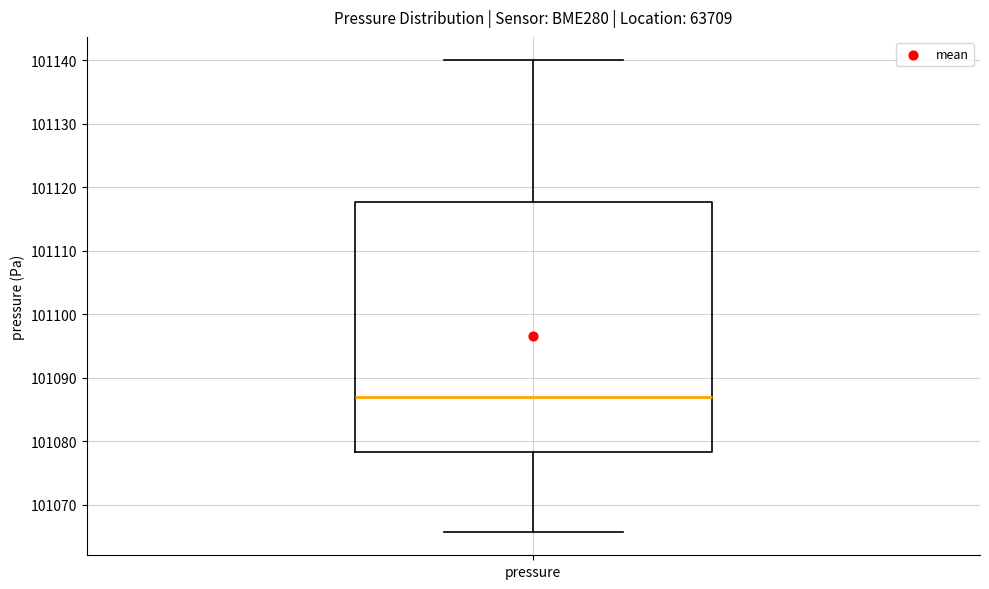

Where does the median line of the box for pressure sit on the y-axis? The values are not printed on the chart, so give them approximately, as read against the axis.

101087